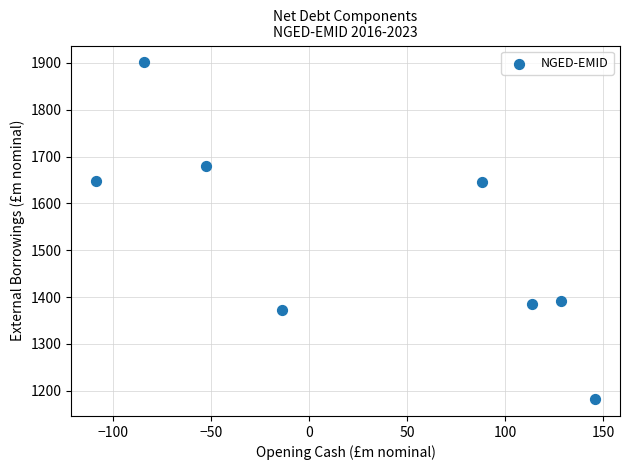

What is the average Y value?

1525.8